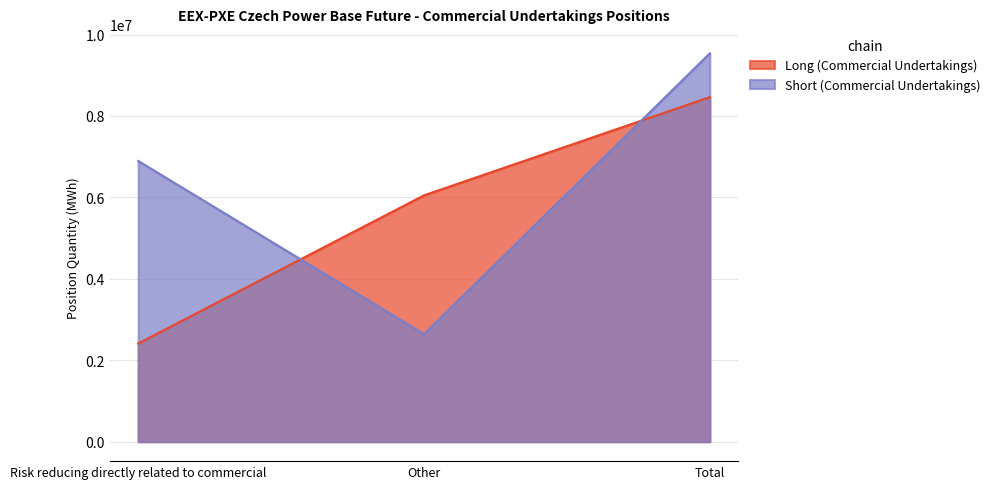

What is the greatest value displayed?

9538212